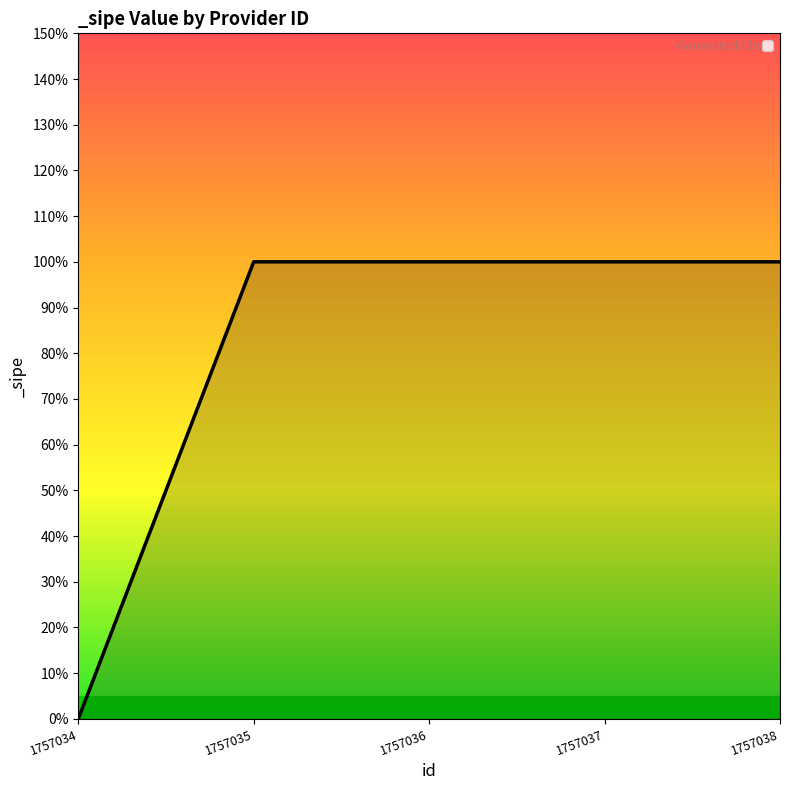

Is this an area chart (filled region under the line)?

Yes